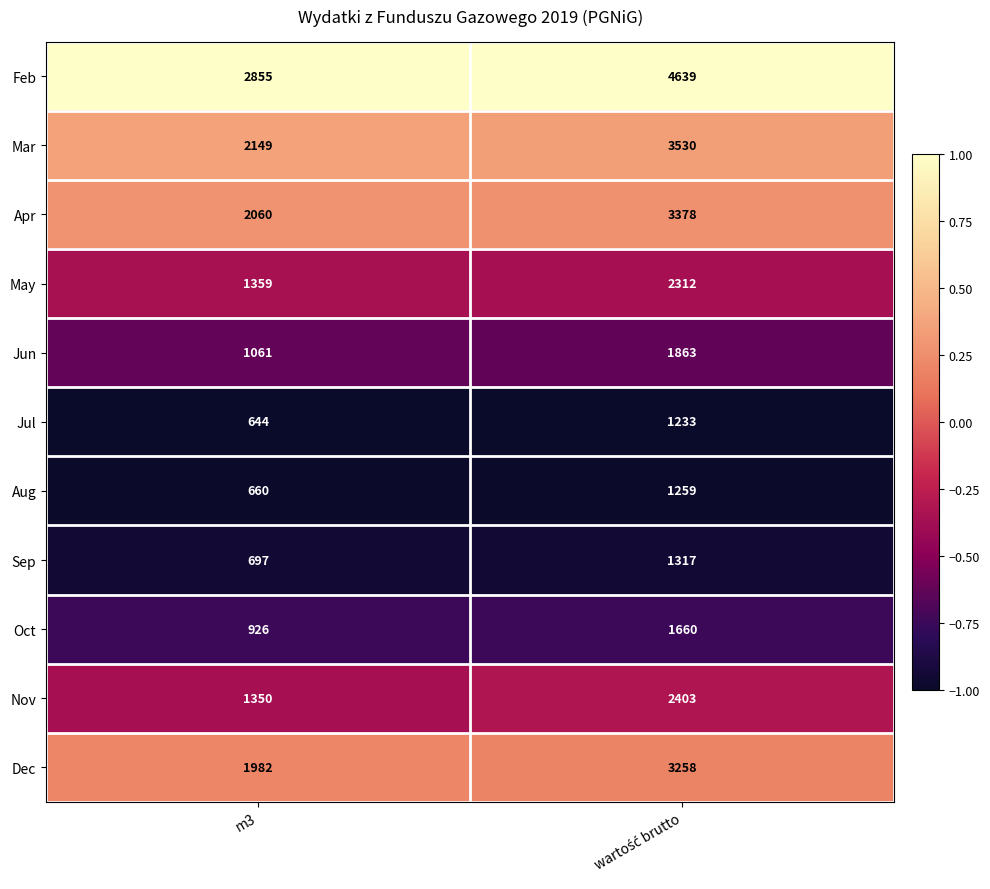

Reading right to left, transcribe all the data shown in this chart.

Feb: 4639	2855
Mar: 3530	2149
Apr: 3378	2060
May: 2312	1359
Jun: 1863	1061
Jul: 1233	644
Aug: 1259	660
Sep: 1317	697
Oct: 1660	926
Nov: 2403	1350
Dec: 3258	1982